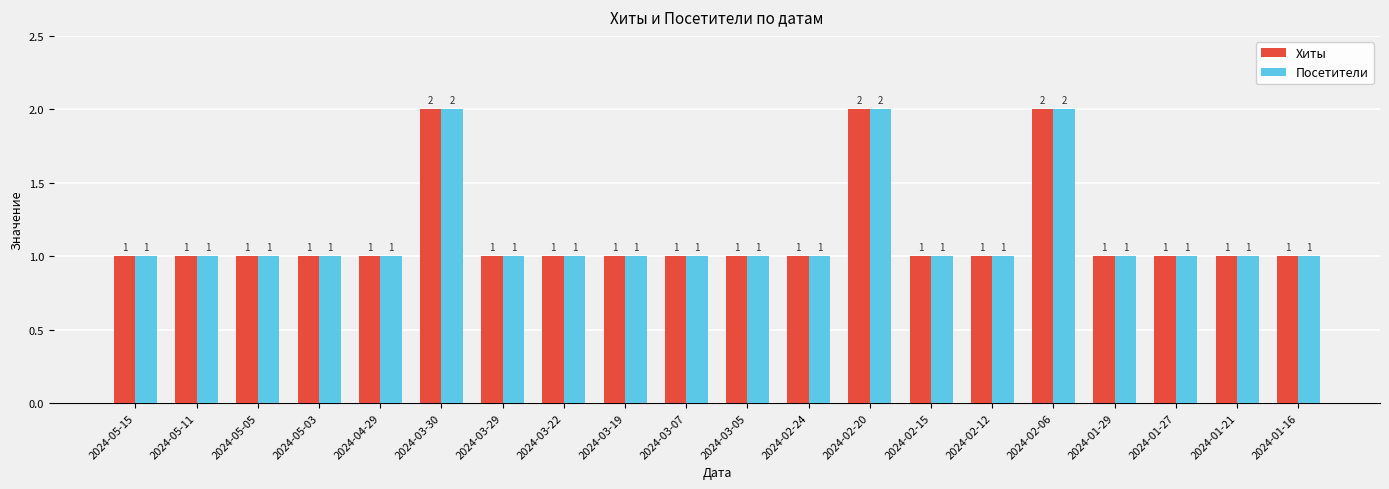

What is the label of the 11th bar from the left?

2024-03-05